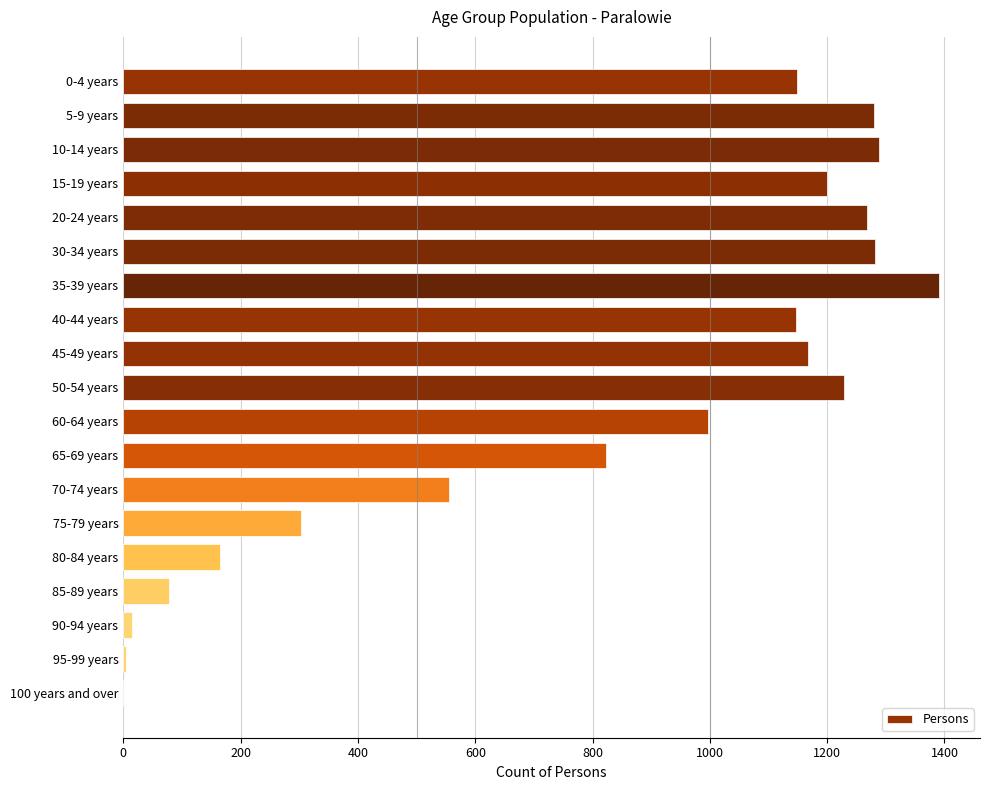

Where is the data nearest to the value 695?

65-69 years